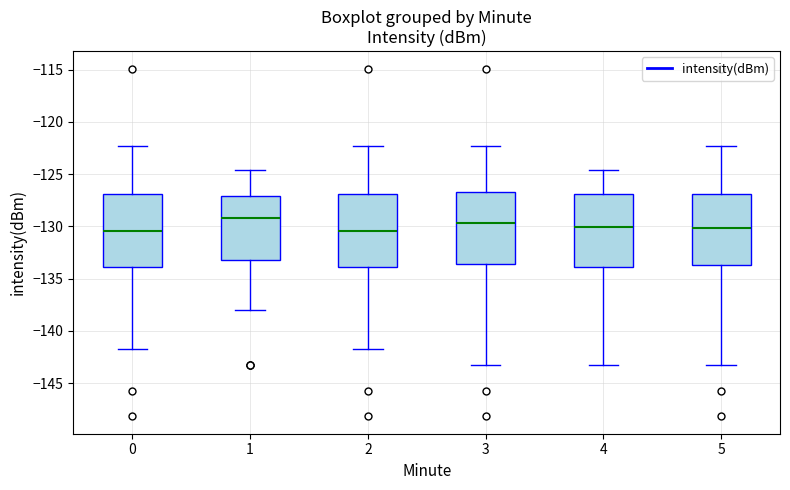

Reading left to right, read every box against the y-axis: the position of its median line, the range the box covers, and the ends of its whiskers. The values are not printed on the chart, so give them approximately, as read against the axis.

0: median -130.5, box -134.0 to -127.0, whiskers -141.5 to -122.5
1: median -129.0, box -133.0 to -127.0, whiskers -138.0 to -124.5
2: median -130.5, box -134.0 to -127.0, whiskers -141.5 to -122.5
3: median -129.5, box -133.5 to -126.5, whiskers -143.5 to -122.5
4: median -130.0, box -134.0 to -127.0, whiskers -143.5 to -124.5
5: median -130.0, box -133.5 to -127.0, whiskers -143.5 to -122.5